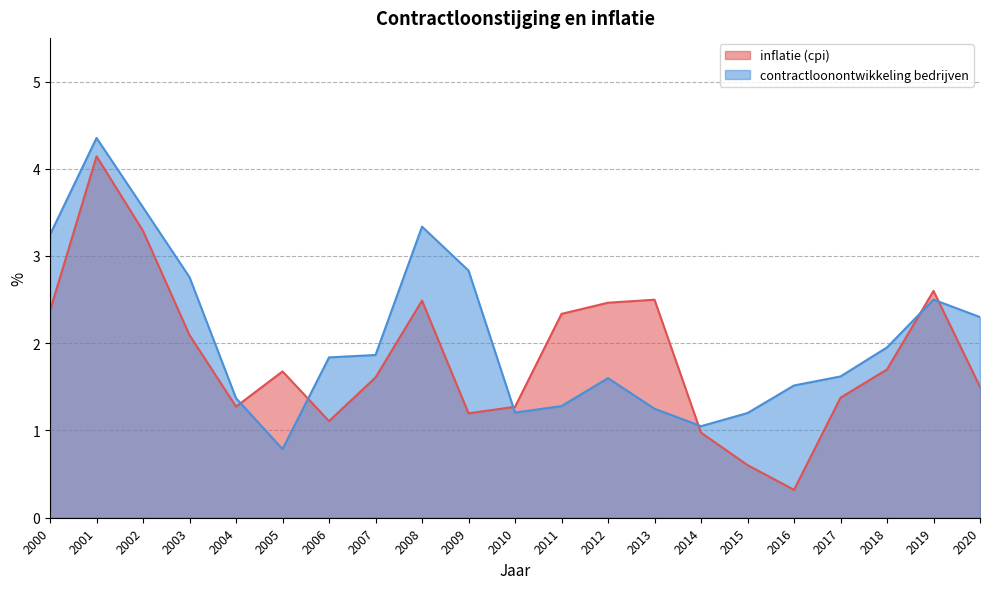

Between 2003 and 2017, which series saw the biggest shift?

contractloonontwikkeling bedrijven